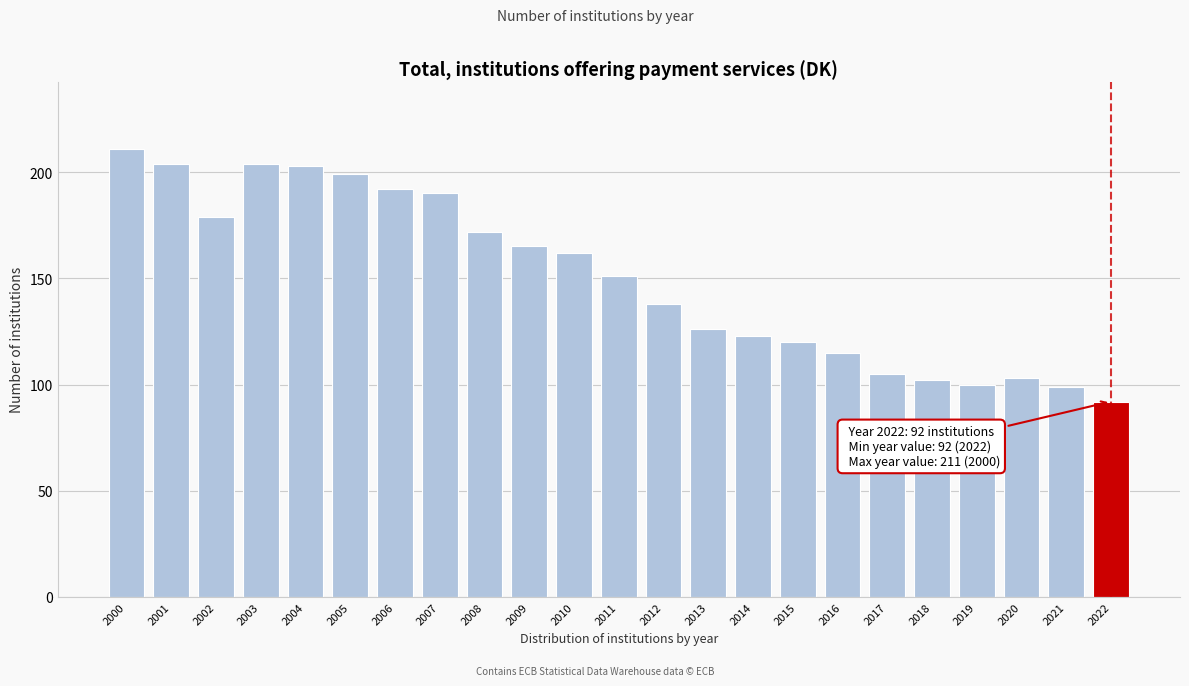

Reading left to right, what are all the values shown in this chart?

211	204	179	204	203	199	192	190	172	165	162	151	138	126	123	120	115	105	102	100	103	99	92